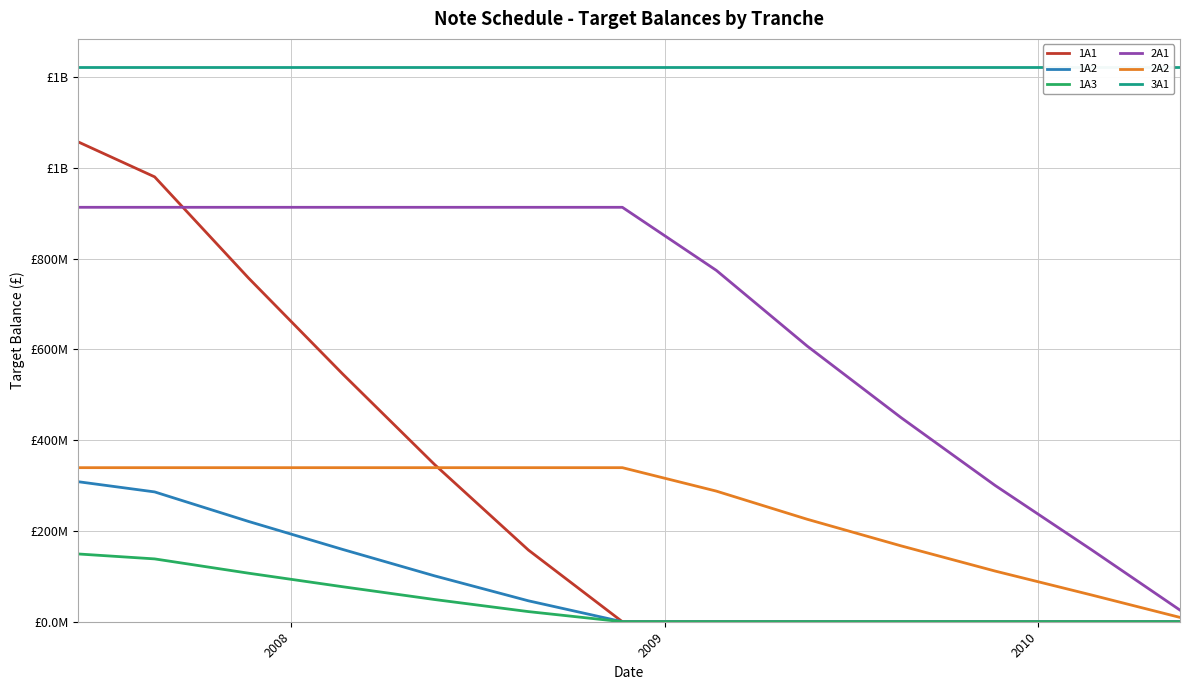

Does the chart display data point markers on the line(s)?

No